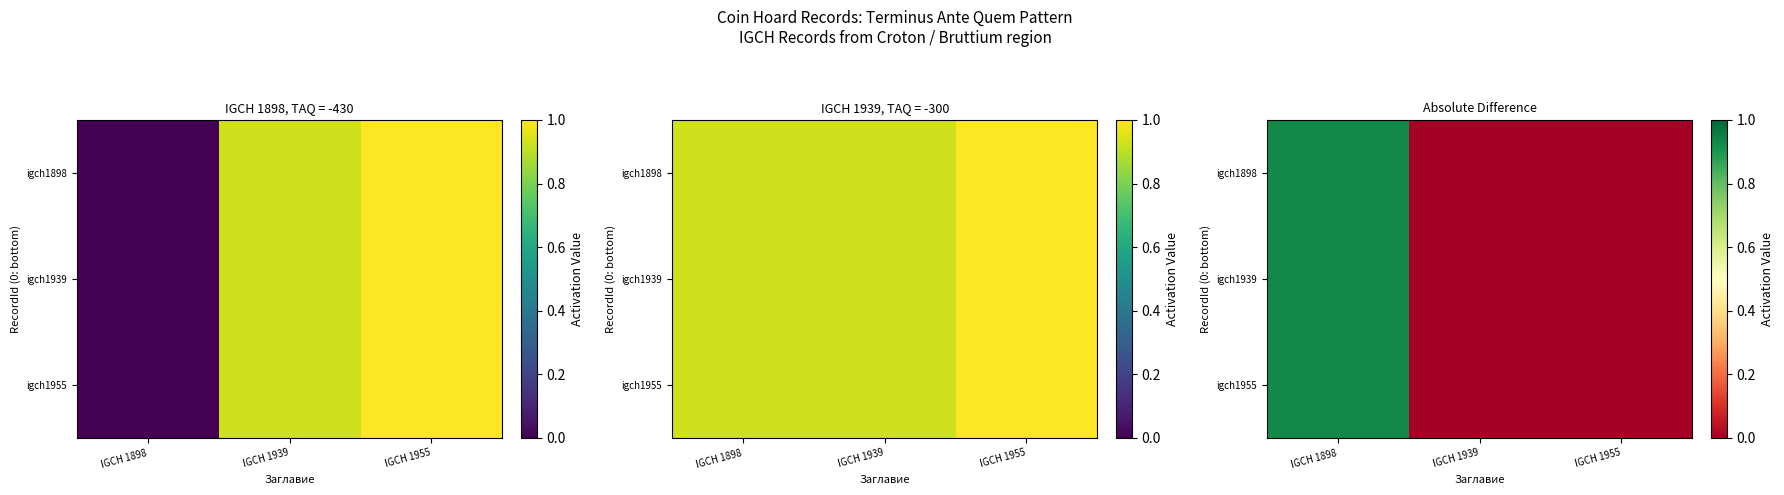

Is it true that igch1898 equals 0.0 at IGCH 1955?

True